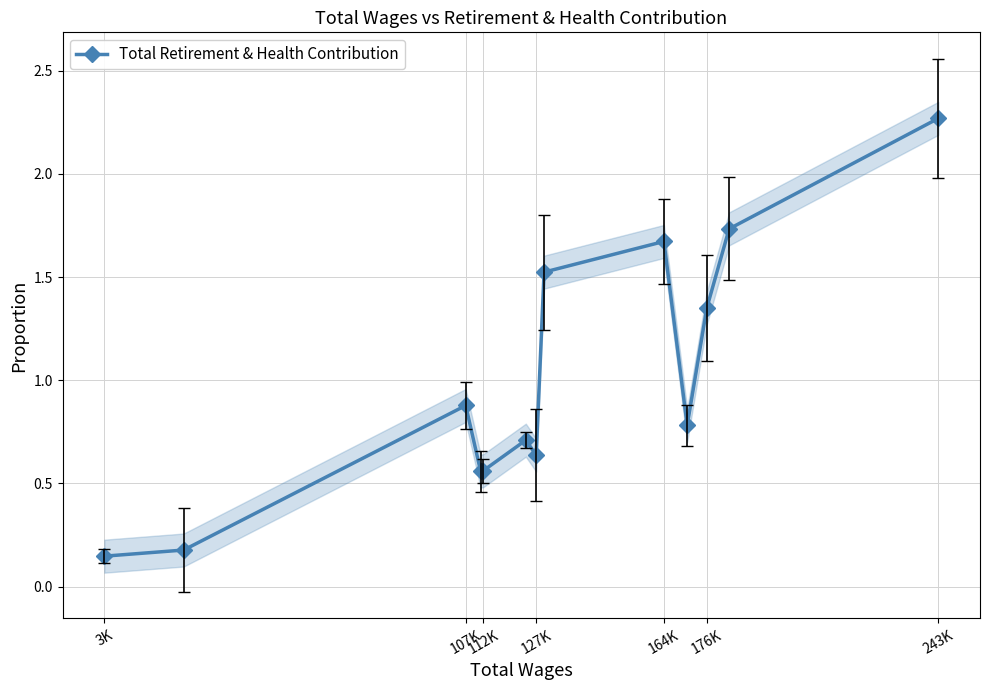

The value of Total Retirement & Health Contribution at 164K is 2.7. True or false?

False